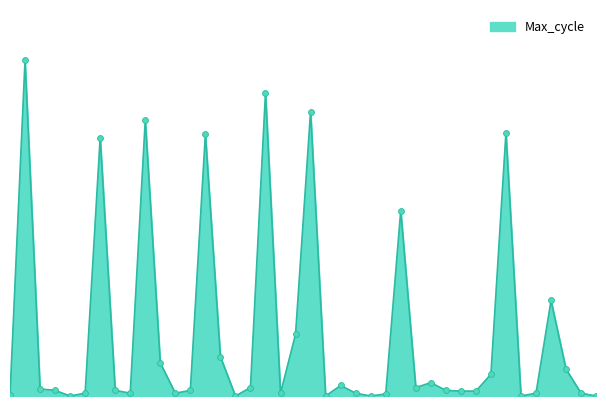

Is this an area chart (filled region under the line)?

Yes